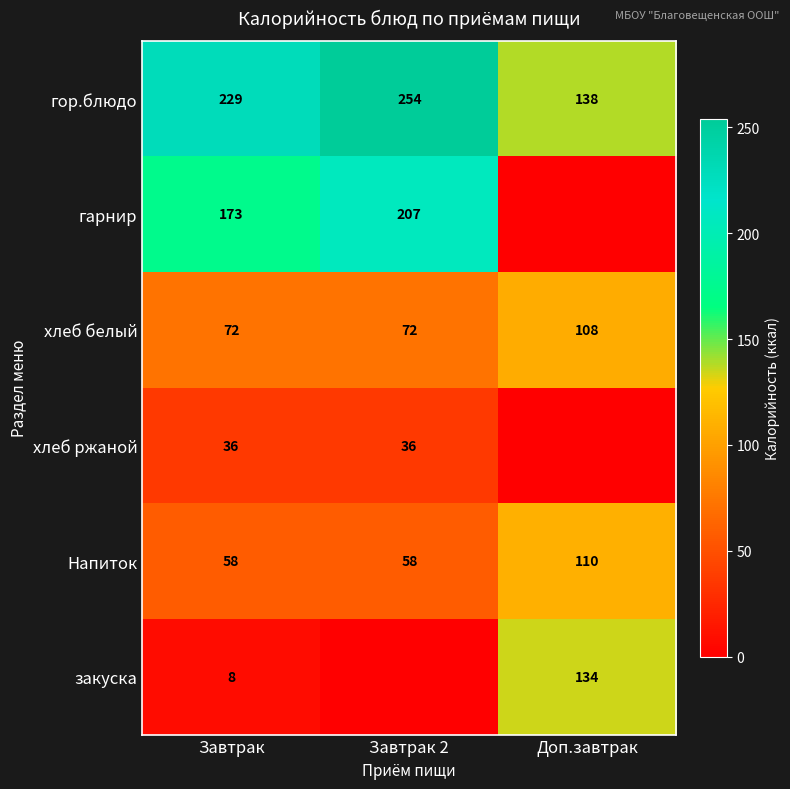

True or false: Напиток has a value of 43 at Доп.завтрак.

False